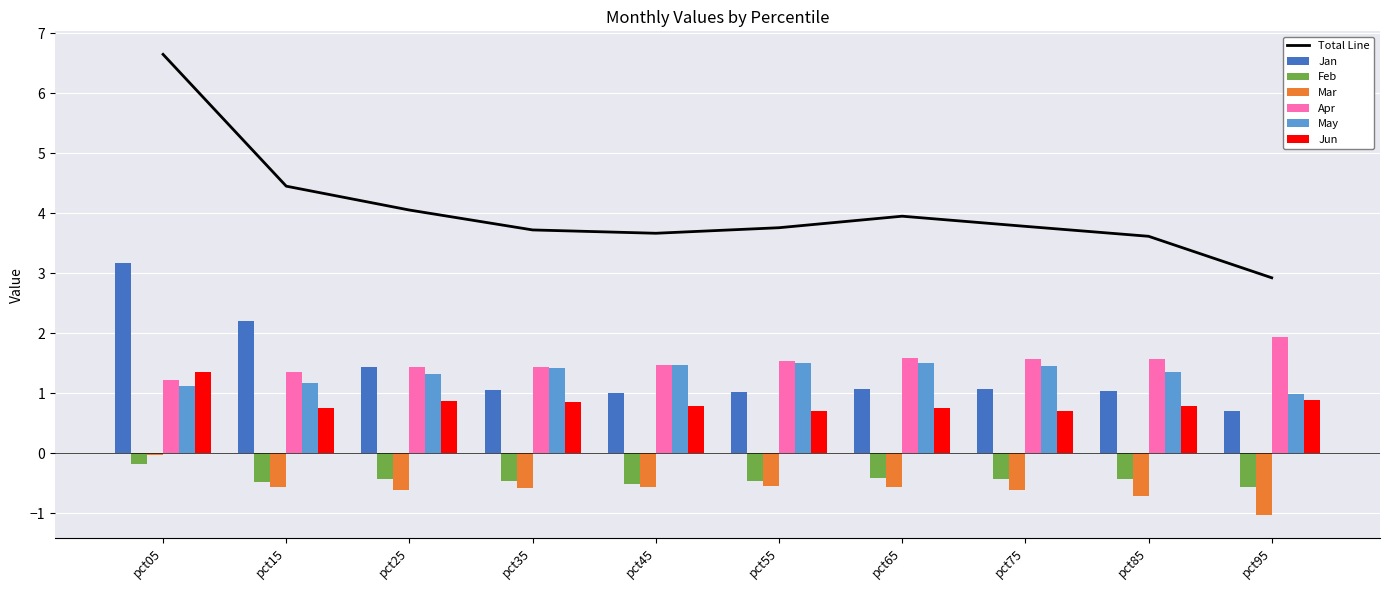

What is the average value of the Mar series?

-0.6